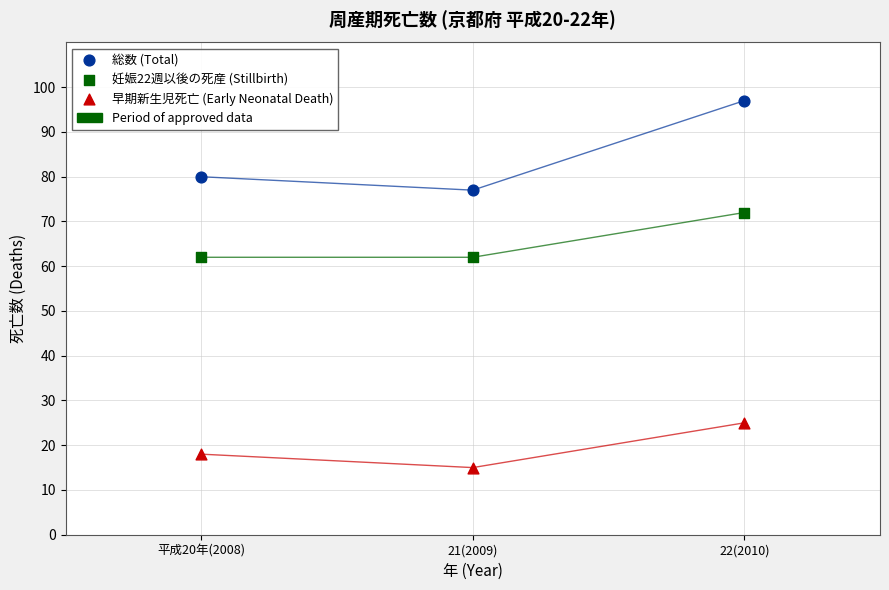

Across all data points, what is the average X value?

2009